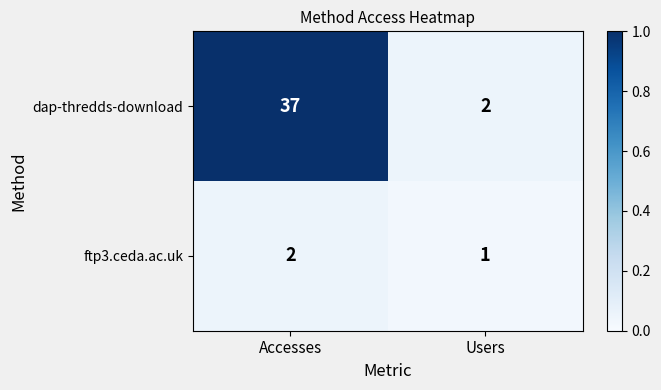

Rank the series by their average value, from lowest to highest.

ftp3.ceda.ac.uk, dap-thredds-download